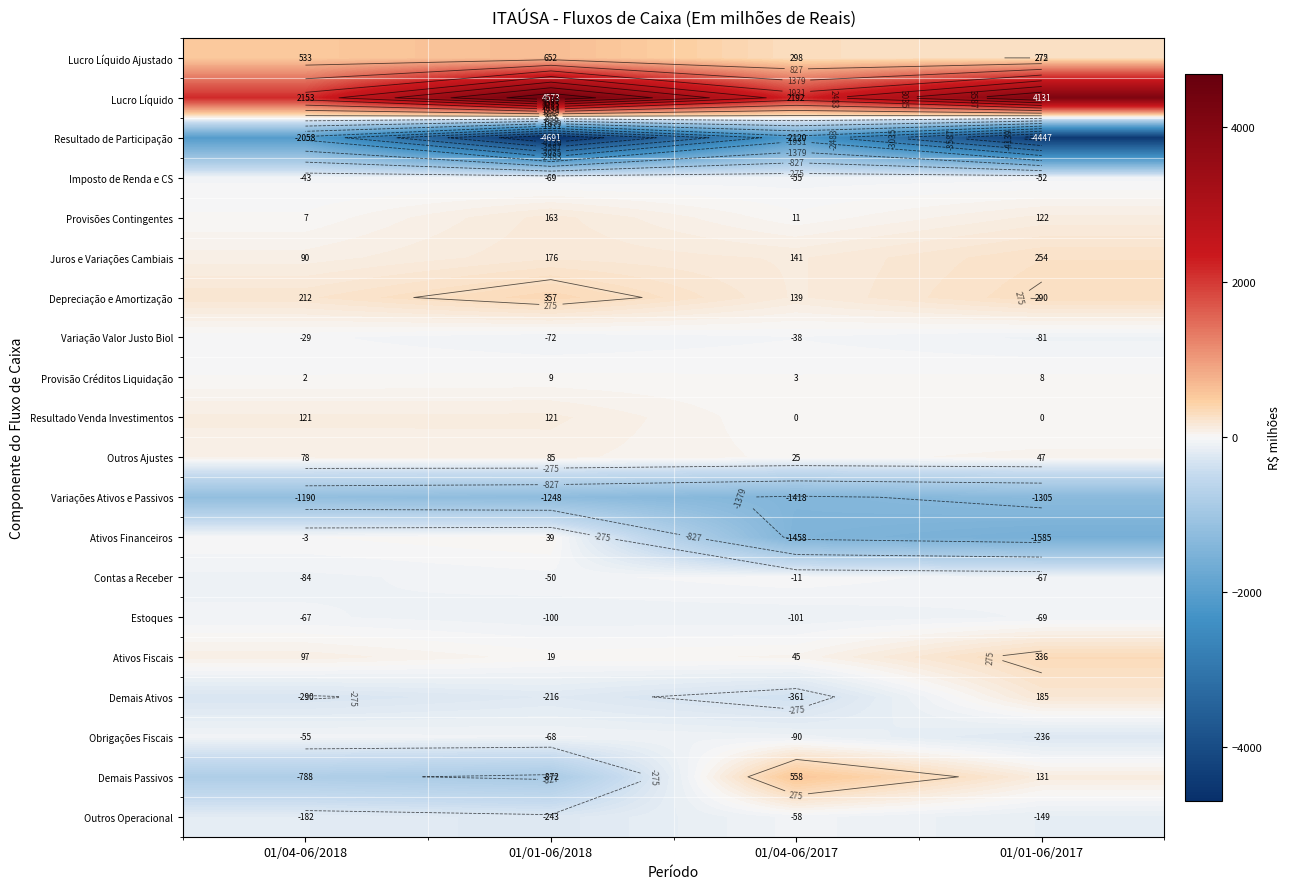

What is the difference between the maximum and minimum values in the Lucro Líquido Ajustado series?

380